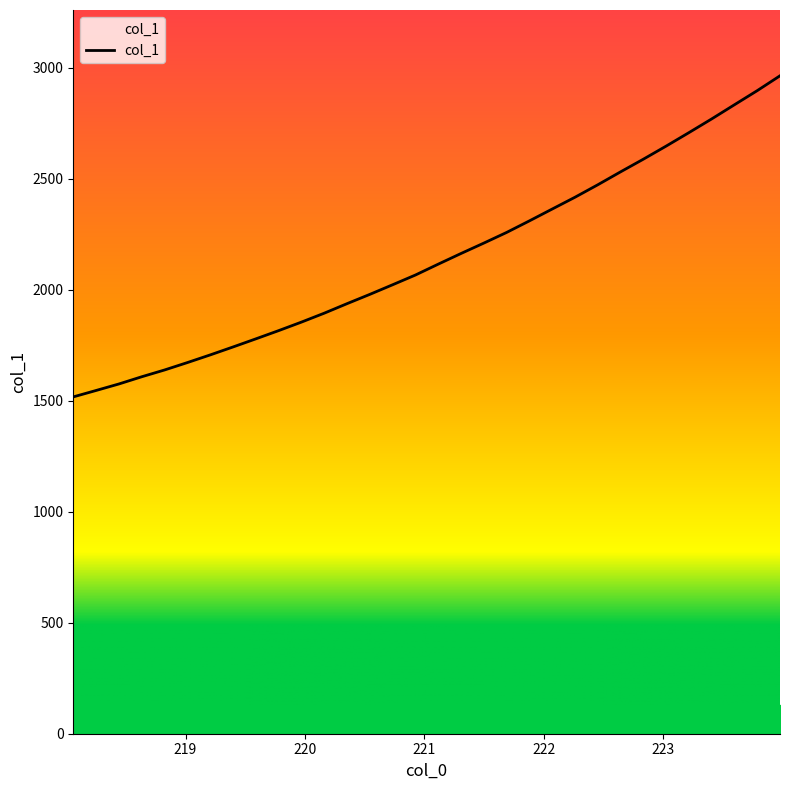

What is the change in value from 221.4993 to 223.7895?

+686.6